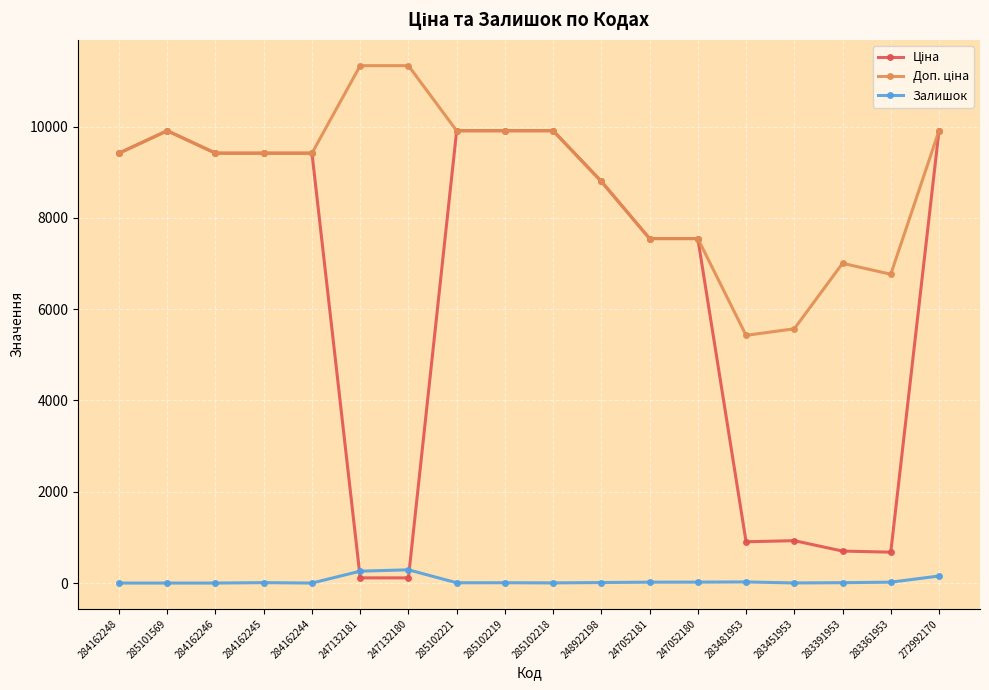

What is the total value across all series at 284162244?

18833.7